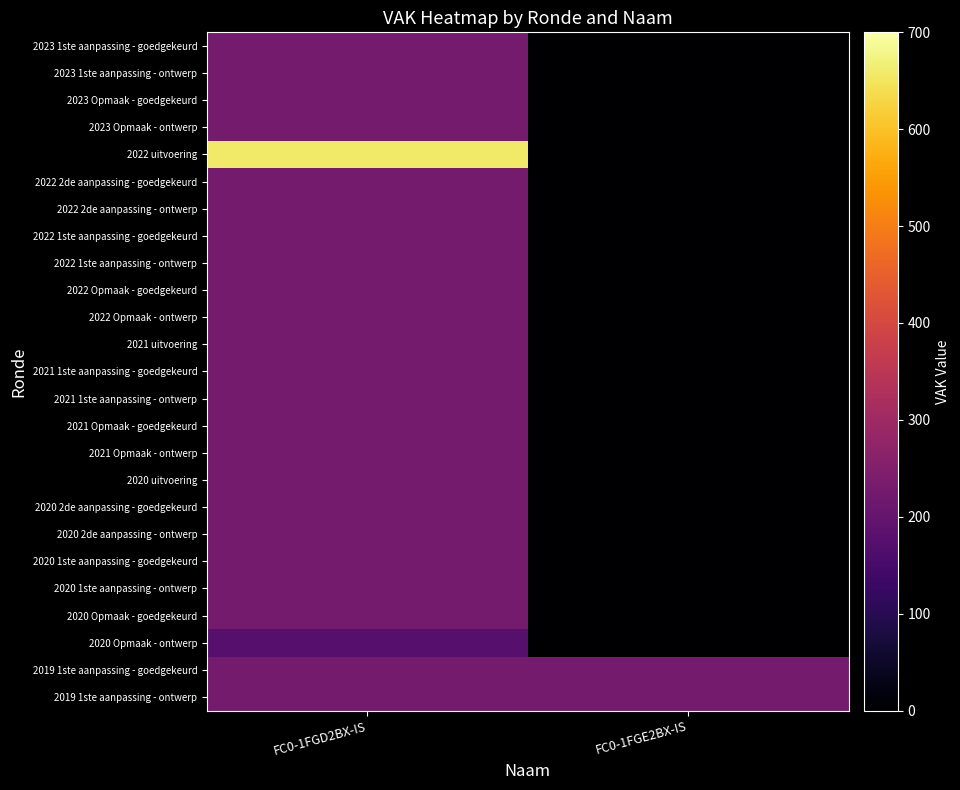

What is the maximum value shown in the chart?

658